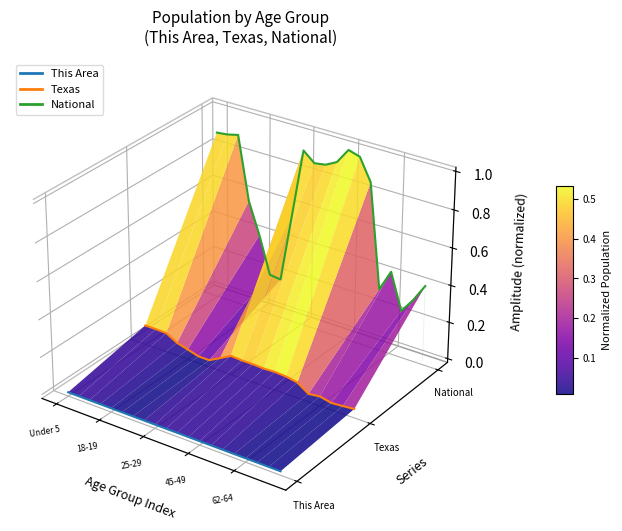

The value of National at 8 is 0.0. True or false?

False